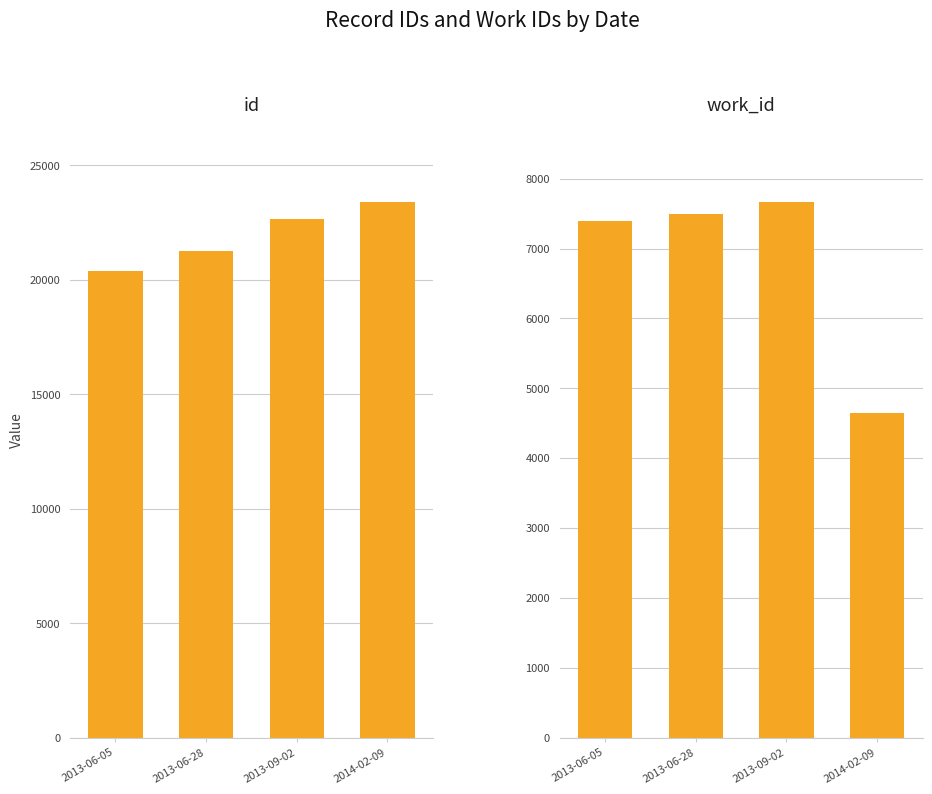

What is the label of the 2nd bar from the left?

2013-06-28